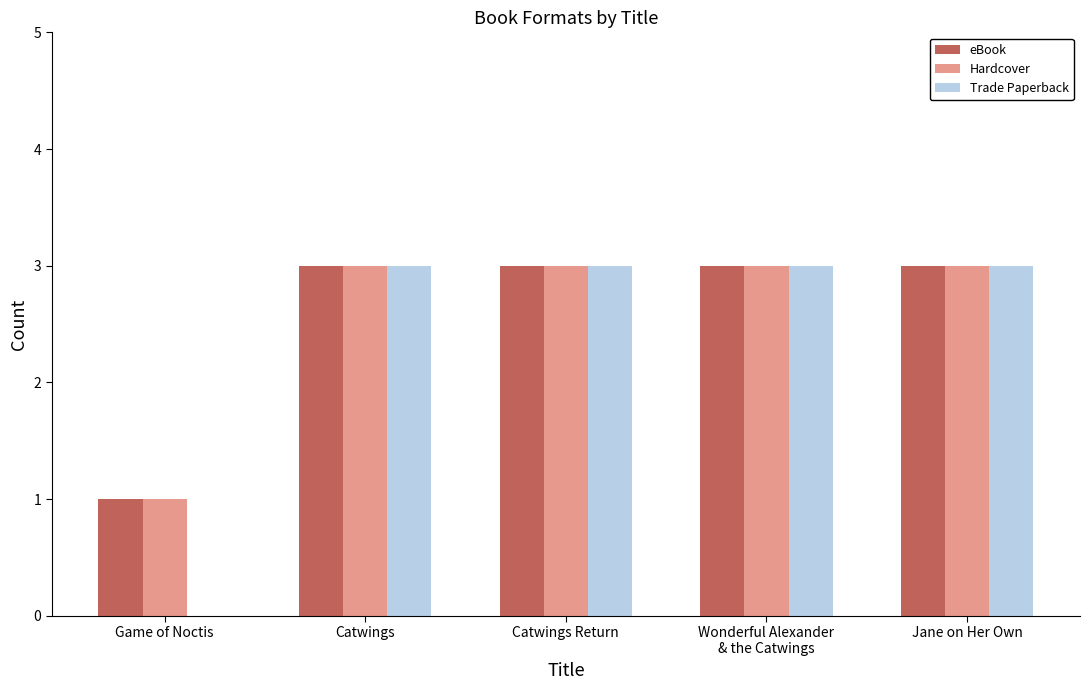

What is the total value across all series at Jane on Her Own?

9